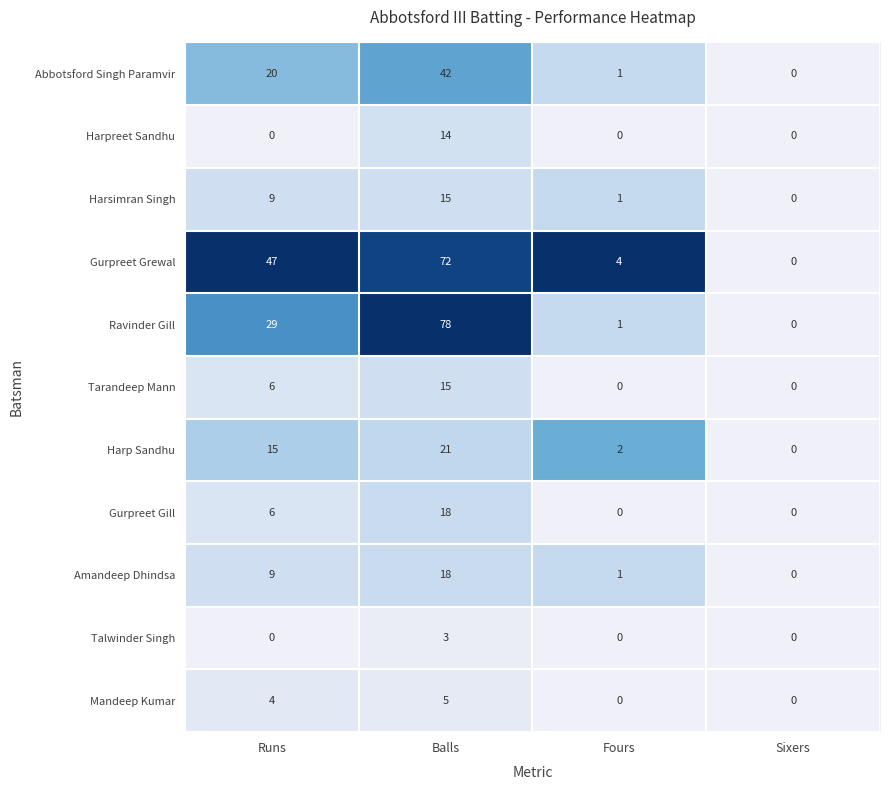

What is the total value across all series at Fours?

10